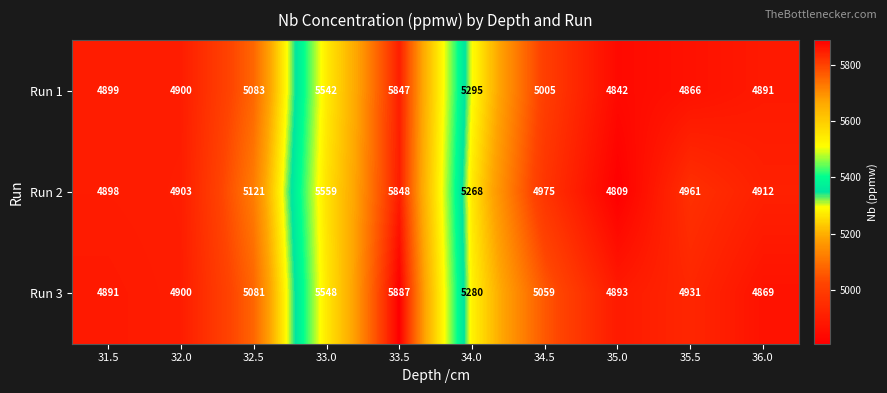

Reading left to right, what are all the values shown in this chart?

Run 1: 4899	4900	5083	5542	5847	5295	5005	4842	4866	4891
Run 2: 4898	4903	5121	5559	5848	5268	4975	4809	4961	4912
Run 3: 4891	4900	5081	5548	5887	5280	5059	4893	4931	4869